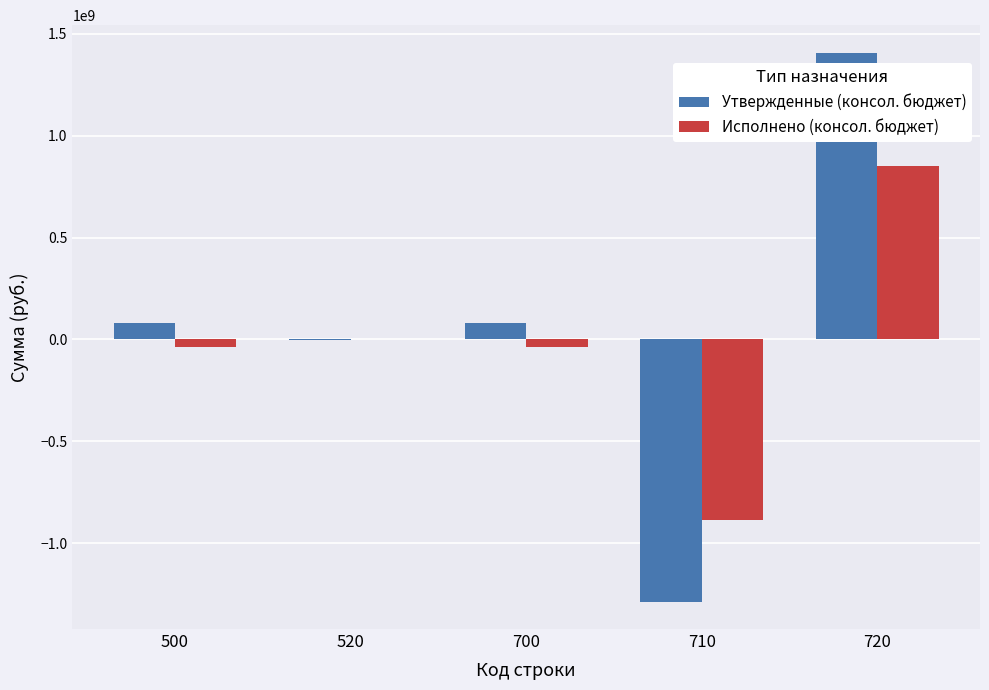

Is the value of Исполнено (консол. бюджет) at 500 greater than the value of Утвержденные (консол. бюджет) at 700?

No